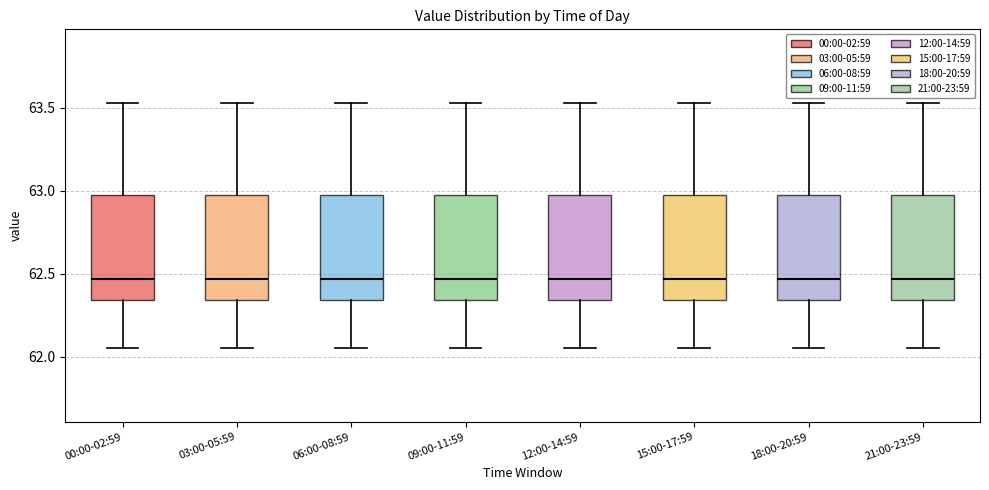

Reading left to right, transcribe this box plot: for each box, give where its median line is, the range the box spans, and where its two whiskers end, as read against the y-axis. The values are not printed on the chart, so give them approximately, as read against the axis.

00:00-02:59: median 62.45, box 62.35 to 63.00, whiskers 62.05 to 63.55
03:00-05:59: median 62.45, box 62.35 to 63.00, whiskers 62.05 to 63.55
06:00-08:59: median 62.45, box 62.35 to 63.00, whiskers 62.05 to 63.55
09:00-11:59: median 62.45, box 62.35 to 63.00, whiskers 62.05 to 63.55
12:00-14:59: median 62.45, box 62.35 to 63.00, whiskers 62.05 to 63.55
15:00-17:59: median 62.45, box 62.35 to 63.00, whiskers 62.05 to 63.55
18:00-20:59: median 62.45, box 62.35 to 63.00, whiskers 62.05 to 63.55
21:00-23:59: median 62.45, box 62.35 to 63.00, whiskers 62.05 to 63.55